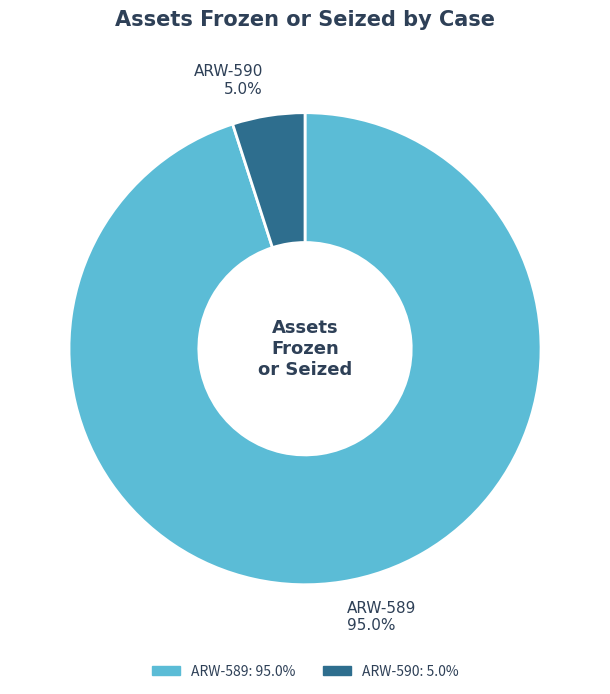

Do ARW-589 and ARW-590 together represent more than half of the pie?

Yes